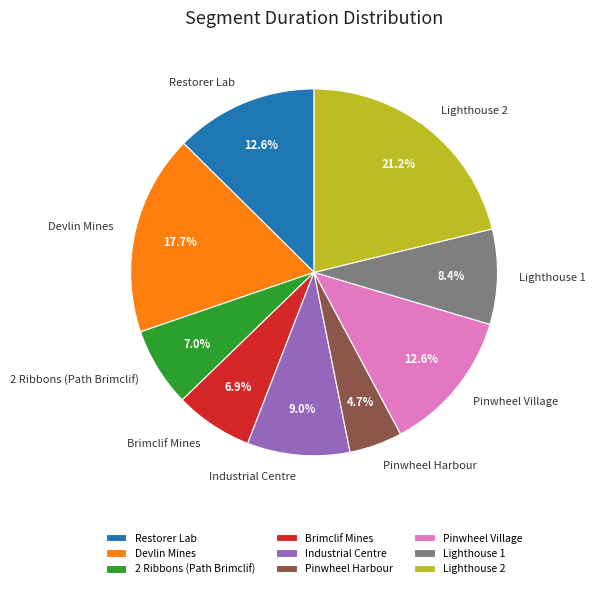

The 2 Ribbons (Path Brimclif) slice represents 1% of the pie. True or false?

False